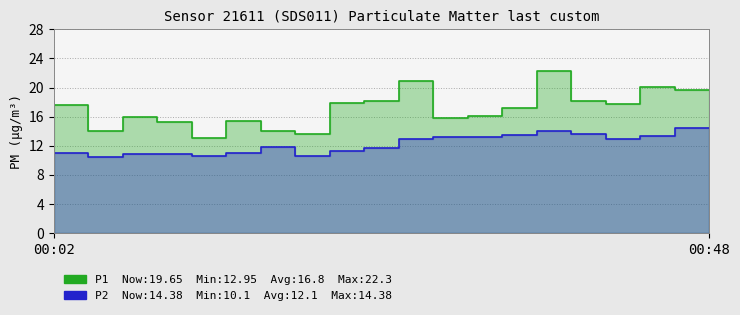

In P1, how many points are lower than both neighbors (excluding endpoints)?

5